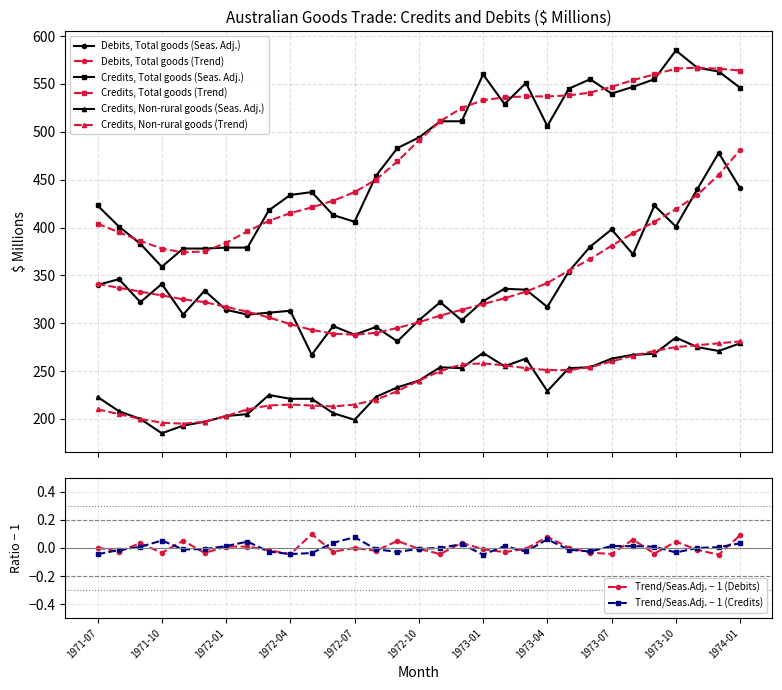

Reading left to right, extract all data points from this chart.

Debits, Total goods (Seas. Adj.): 1971-07=340	1971-08=346	1971-09=322	1971-10=341	1971-11=309	1971-12=334	1972-01=314	1972-02=309	1972-03=311	1972-04=313	1972-05=267	1972-06=297	1972-07=288	1972-08=296	1972-09=281	1972-10=303	1972-11=322	1972-12=303	1973-01=323	1973-02=336	1973-03=335	1973-04=317	1973-05=354	1973-06=380	1973-07=398	1973-08=372	1973-09=423	1973-10=401	1973-11=440	1973-12=478	1974-01=441
Debits, Total goods (Trend): 1971-07=341	1971-08=337	1971-09=333	1971-10=329	1971-11=325	1971-12=322	1972-01=317	1972-02=312	1972-03=306	1972-04=299	1972-05=293	1972-06=289	1972-07=288	1972-08=290	1972-09=295	1972-10=301	1972-11=308	1972-12=314	1973-01=320	1973-02=326	1973-03=333	1973-04=342	1973-05=355	1973-06=367	1973-07=381	1973-08=394	1973-09=406	1973-10=419	1973-11=434	1973-12=455	1974-01=481
Credits, Total goods (Seas. Adj.): 1971-07=423	1971-08=401	1971-09=383	1971-10=359	1971-11=378	1971-12=378	1972-01=379	1972-02=379	1972-03=418	1972-04=434	1972-05=437	1972-06=413	1972-07=406	1972-08=454	1972-09=483	1972-10=494	1972-11=511	1972-12=511	1973-01=560	1973-02=529	1973-03=551	1973-04=506	1973-05=545	1973-06=555	1973-07=540	1973-08=547	1973-09=555	1973-10=585	1973-11=567	1973-12=563	1974-01=546
Credits, Total goods (Trend): 1971-07=404	1971-08=395	1971-09=386	1971-10=378	1971-11=374	1971-12=375	1972-01=384	1972-02=396	1972-03=407	1972-04=415	1972-05=421	1972-06=428	1972-07=437	1972-08=450	1972-09=469	1972-10=491	1972-11=511	1972-12=525	1973-01=533	1973-02=536	1973-03=537	1973-04=537	1973-05=538	1973-06=541	1973-07=547	1973-08=554	1973-09=560	1973-10=566	1973-11=567	1973-12=566	1974-01=564
Credits, Non-rural goods (Seas. Adj.): 1971-07=223	1971-08=208	1971-09=200	1971-10=185	1971-11=193	1971-12=197	1972-01=203	1972-02=205	1972-03=225	1972-04=221	1972-05=221	1972-06=206	1972-07=199	1972-08=223	1972-09=233	1972-10=240	1972-11=254	1972-12=253	1973-01=269	1973-02=255	1973-03=263	1973-04=229	1973-05=253	1973-06=254	1973-07=263	1973-08=267	1973-09=268	1973-10=285	1973-11=275	1973-12=271	1974-01=279
Credits, Non-rural goods (Trend): 1971-07=210	1971-08=205	1971-09=200	1971-10=196	1971-11=195	1971-12=197	1972-01=203	1972-02=210	1972-03=214	1972-04=215	1972-05=214	1972-06=213	1972-07=215	1972-08=220	1972-09=229	1972-10=240	1972-11=250	1972-12=257	1973-01=258	1973-02=256	1973-03=253	1973-04=251	1973-05=251	1973-06=254	1973-07=260	1973-08=266	1973-09=271	1973-10=275	1973-11=277	1973-12=279	1974-01=281